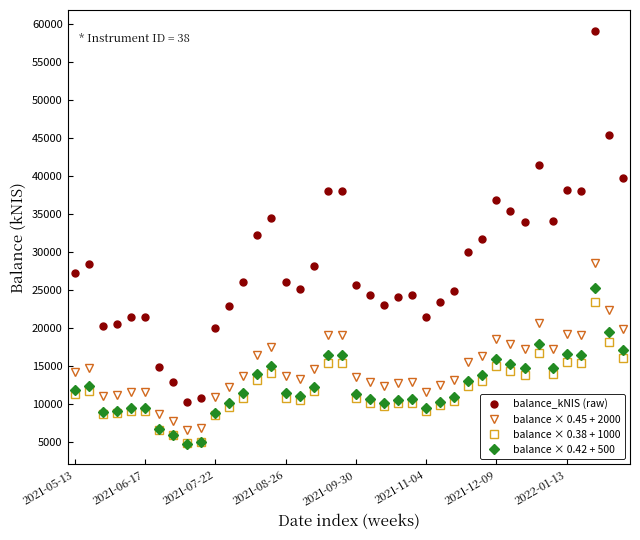

True or false: balance × 0.45 + 2000 and balance_kNIS (raw) intersect in this chart.

False